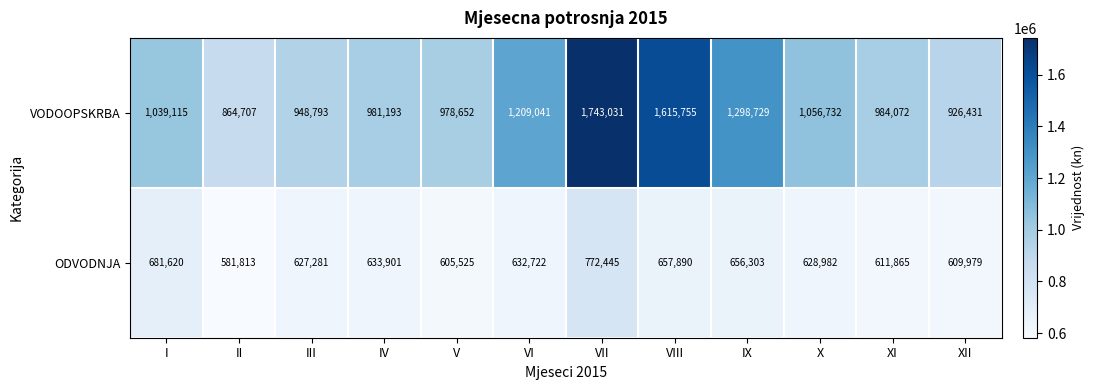

Which series has the widest spread of values?

VODOOPSKRBA